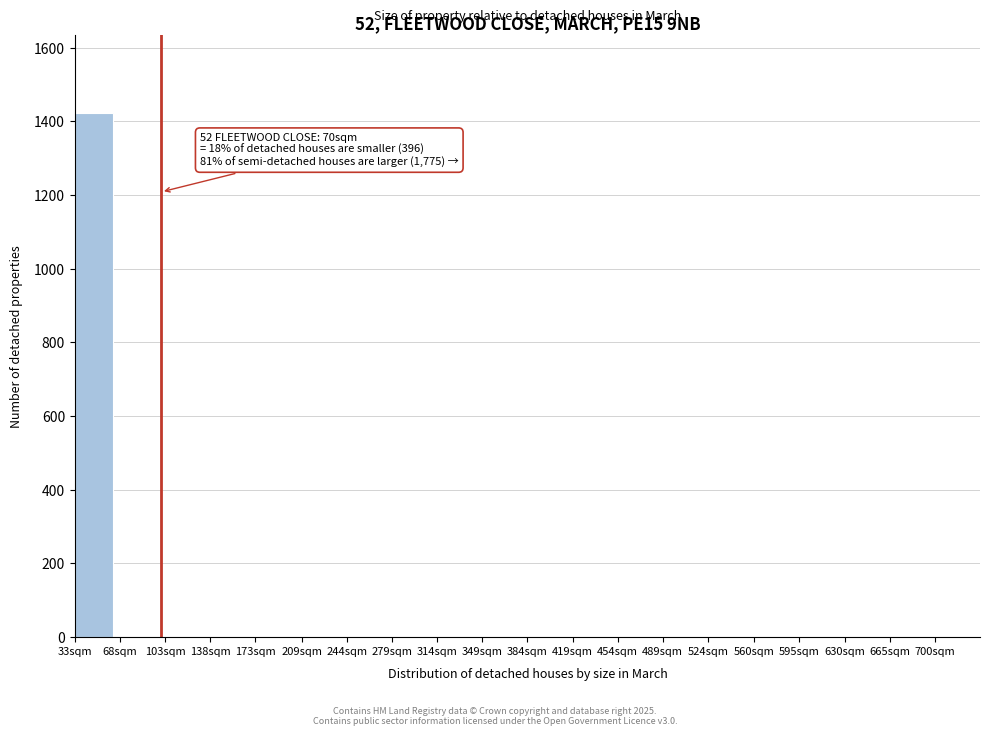

Reading left to right, transcribe all the data shown in this chart.

33sqm=1422	68sqm=0	103sqm=0	138sqm=0	173sqm=0	209sqm=0	244sqm=0	279sqm=0	314sqm=0	349sqm=0	384sqm=0	419sqm=0	454sqm=0	489sqm=0	524sqm=0	560sqm=0	595sqm=0	630sqm=0	665sqm=0	700sqm=0